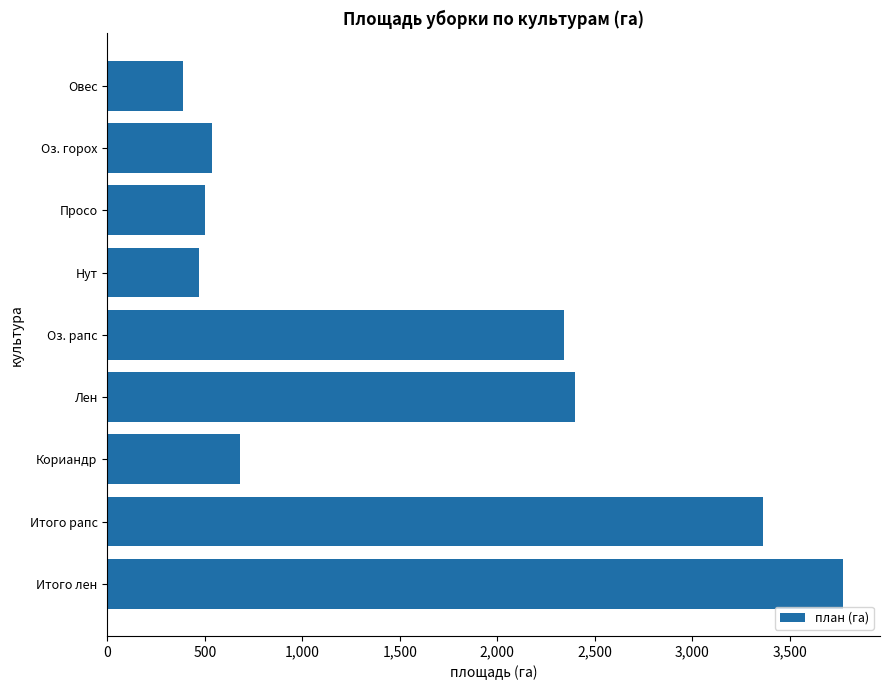

Read the value at Лен.

2397.6